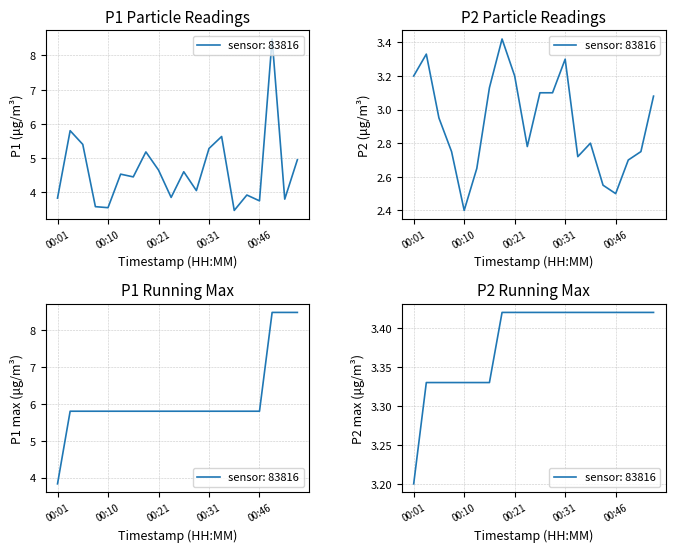

What is the maximum value for P1?

8.5